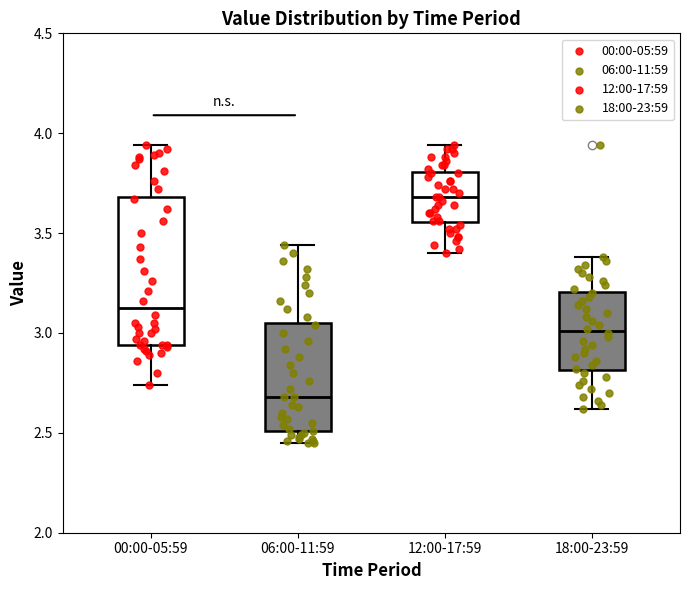

Reading left to right, transcribe this box plot: for each box, give where its median line is, the range the box spans, and where its two whiskers end, as read against the y-axis. The values are not printed on the chart, so give them approximately, as read against the axis.

00:00-05:59: median 3.15, box 2.95 to 3.70, whiskers 2.75 to 3.95
06:00-11:59: median 2.70, box 2.50 to 3.05, whiskers 2.45 to 3.45
12:00-17:59: median 3.70, box 3.55 to 3.80, whiskers 3.40 to 3.95
18:00-23:59: median 3.00, box 2.80 to 3.20, whiskers 2.60 to 3.40